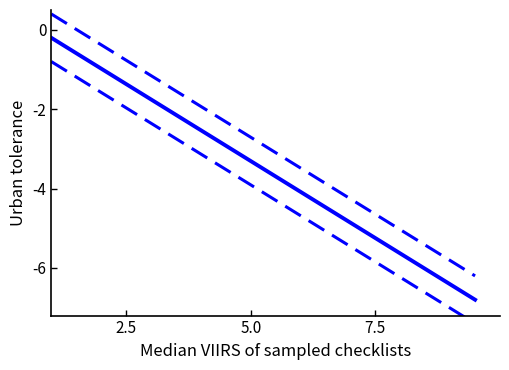

What is the smallest value displayed?

-7.4